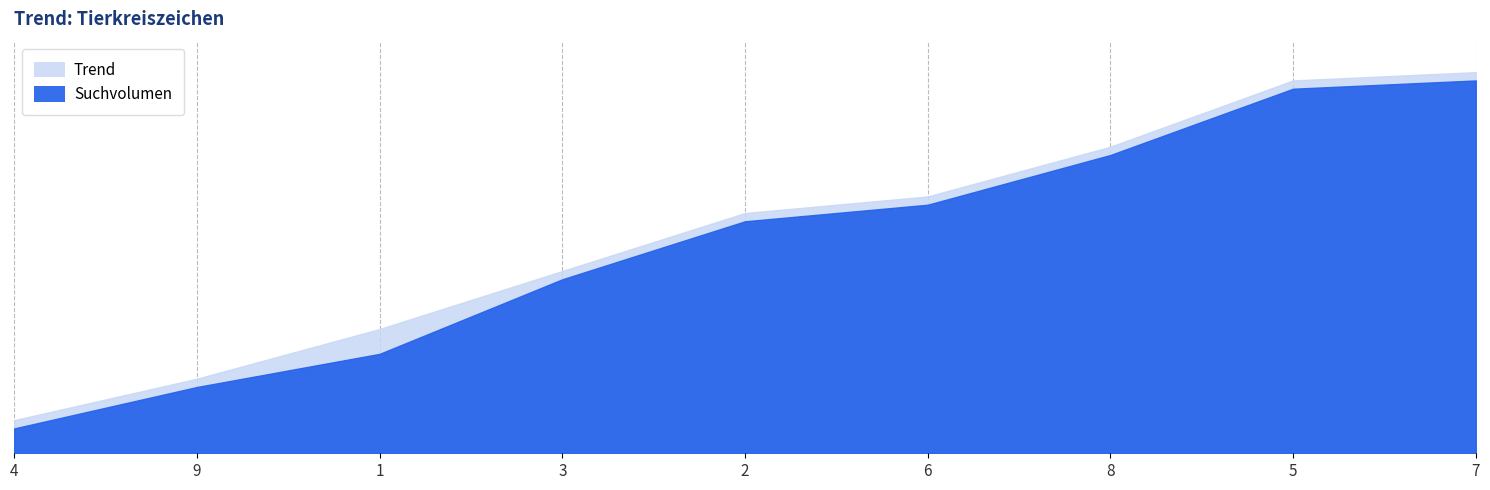

True or false: Suchvolumen and Trend cross at least once.

False